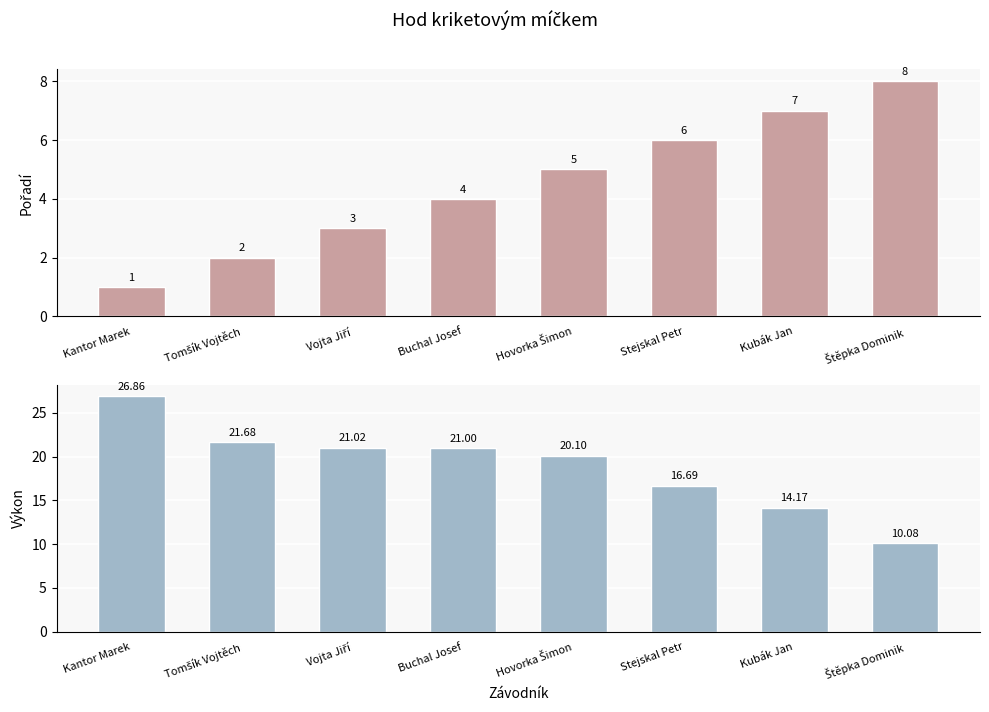

What is the value of the Pořadí bar at the 1st from the left?

1.0